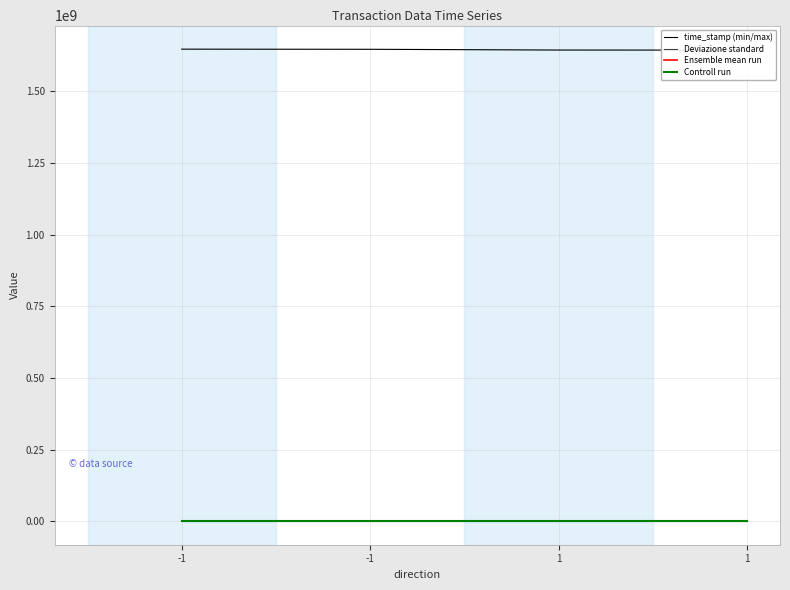

The value of Deviazione standard at -1 is 480.5. True or false?

False